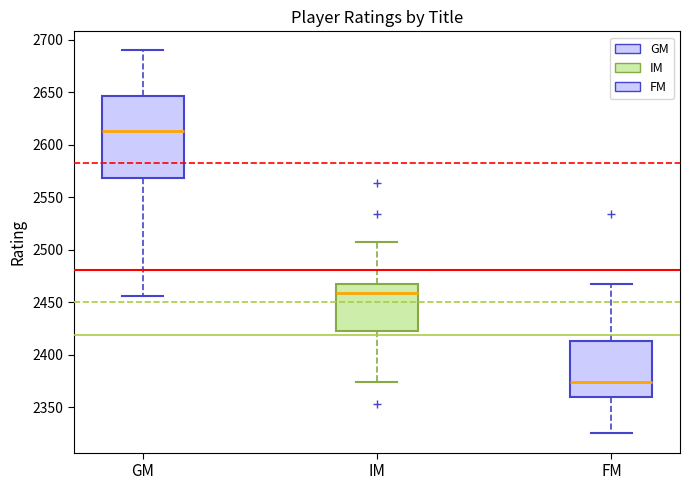

Reading left to right, transcribe this box plot: for each box, give where its median line is, the range the box spans, and where its two whiskers end, as read against the y-axis. The values are not printed on the chart, so give them approximately, as read against the axis.

GM: median 2615, box 2570 to 2645, whiskers 2455 to 2690
IM: median 2460, box 2425 to 2465, whiskers 2375 to 2505
FM: median 2375, box 2360 to 2415, whiskers 2325 to 2465